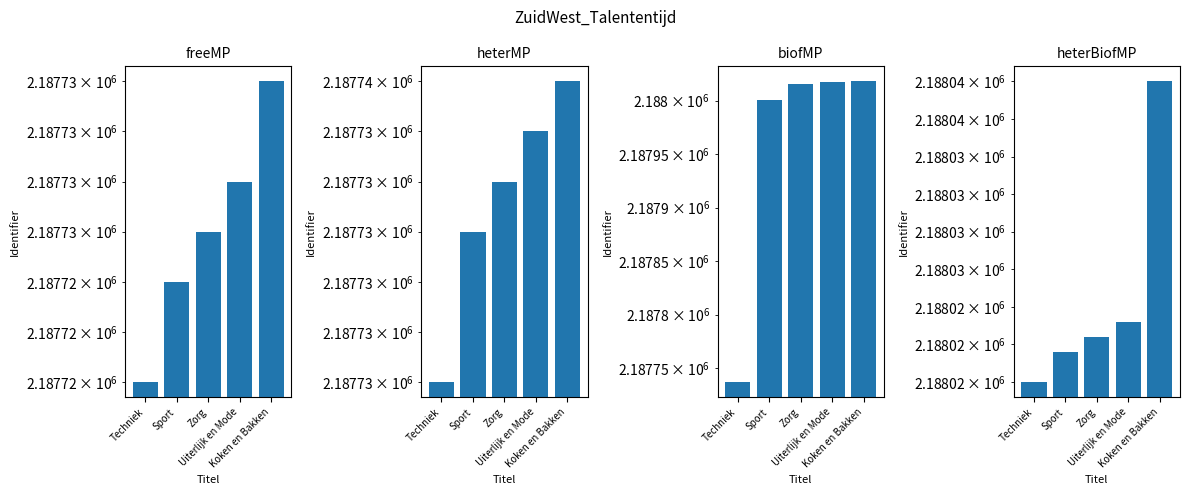

Rank the series at Koken en Bakken from lowest to highest value.

freeMP, heterMP, biofMP, heterBiofMP